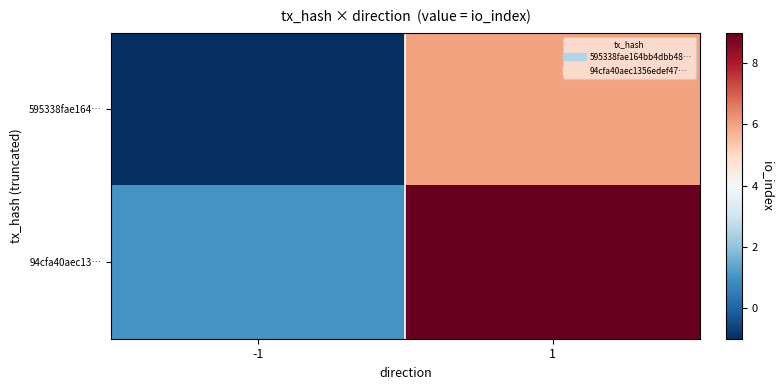

Which series has the largest range (max minus min)?

94cfa40aec13…